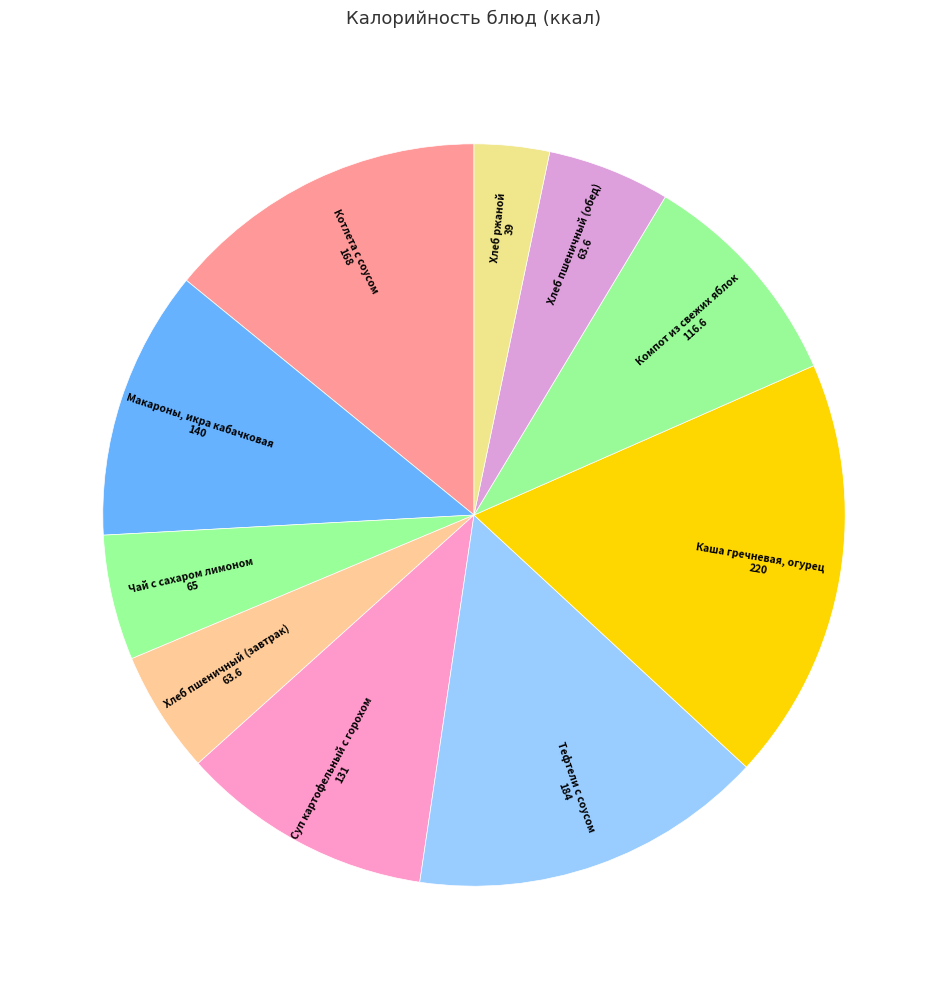

How many slices are in this pie chart?

10